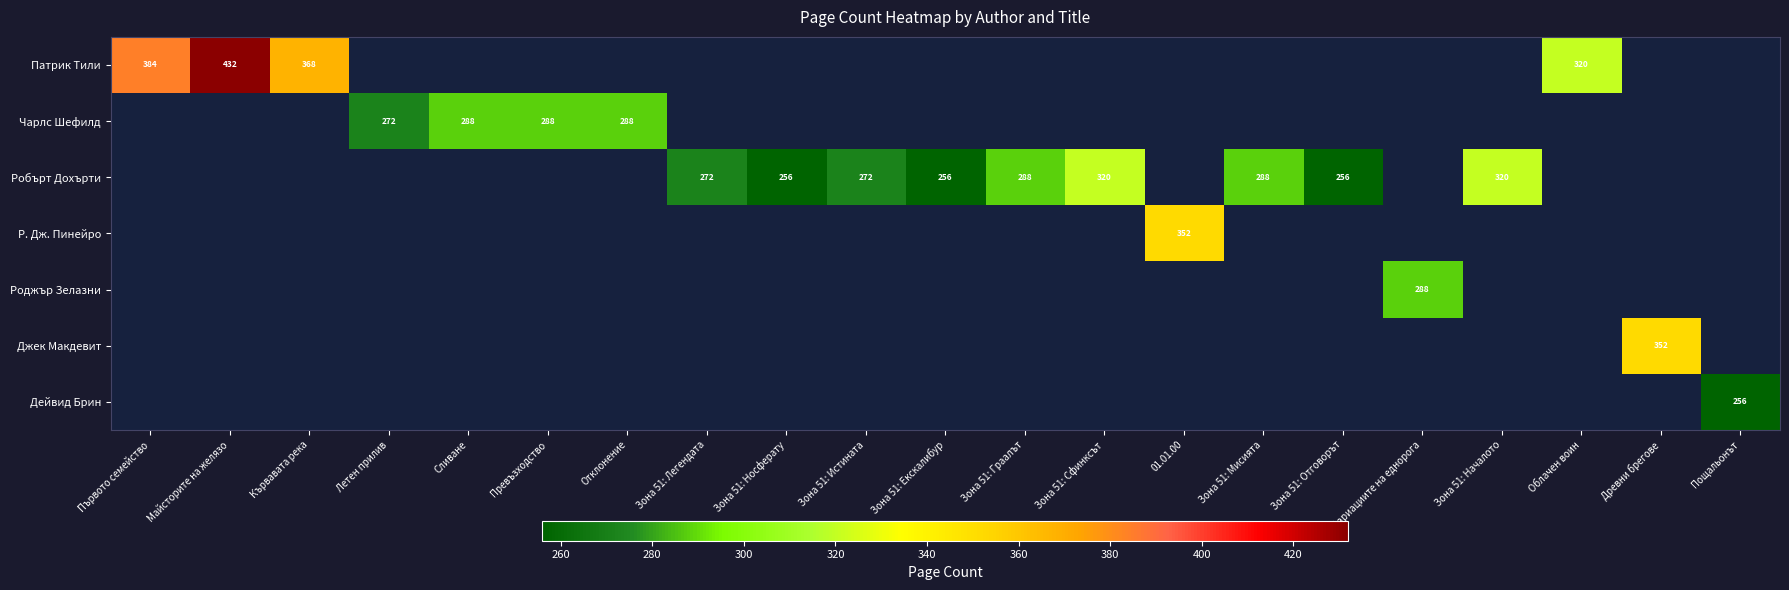

The Робърт Дохърти series shows 575 at Зона 51: Началото. True or false?

False